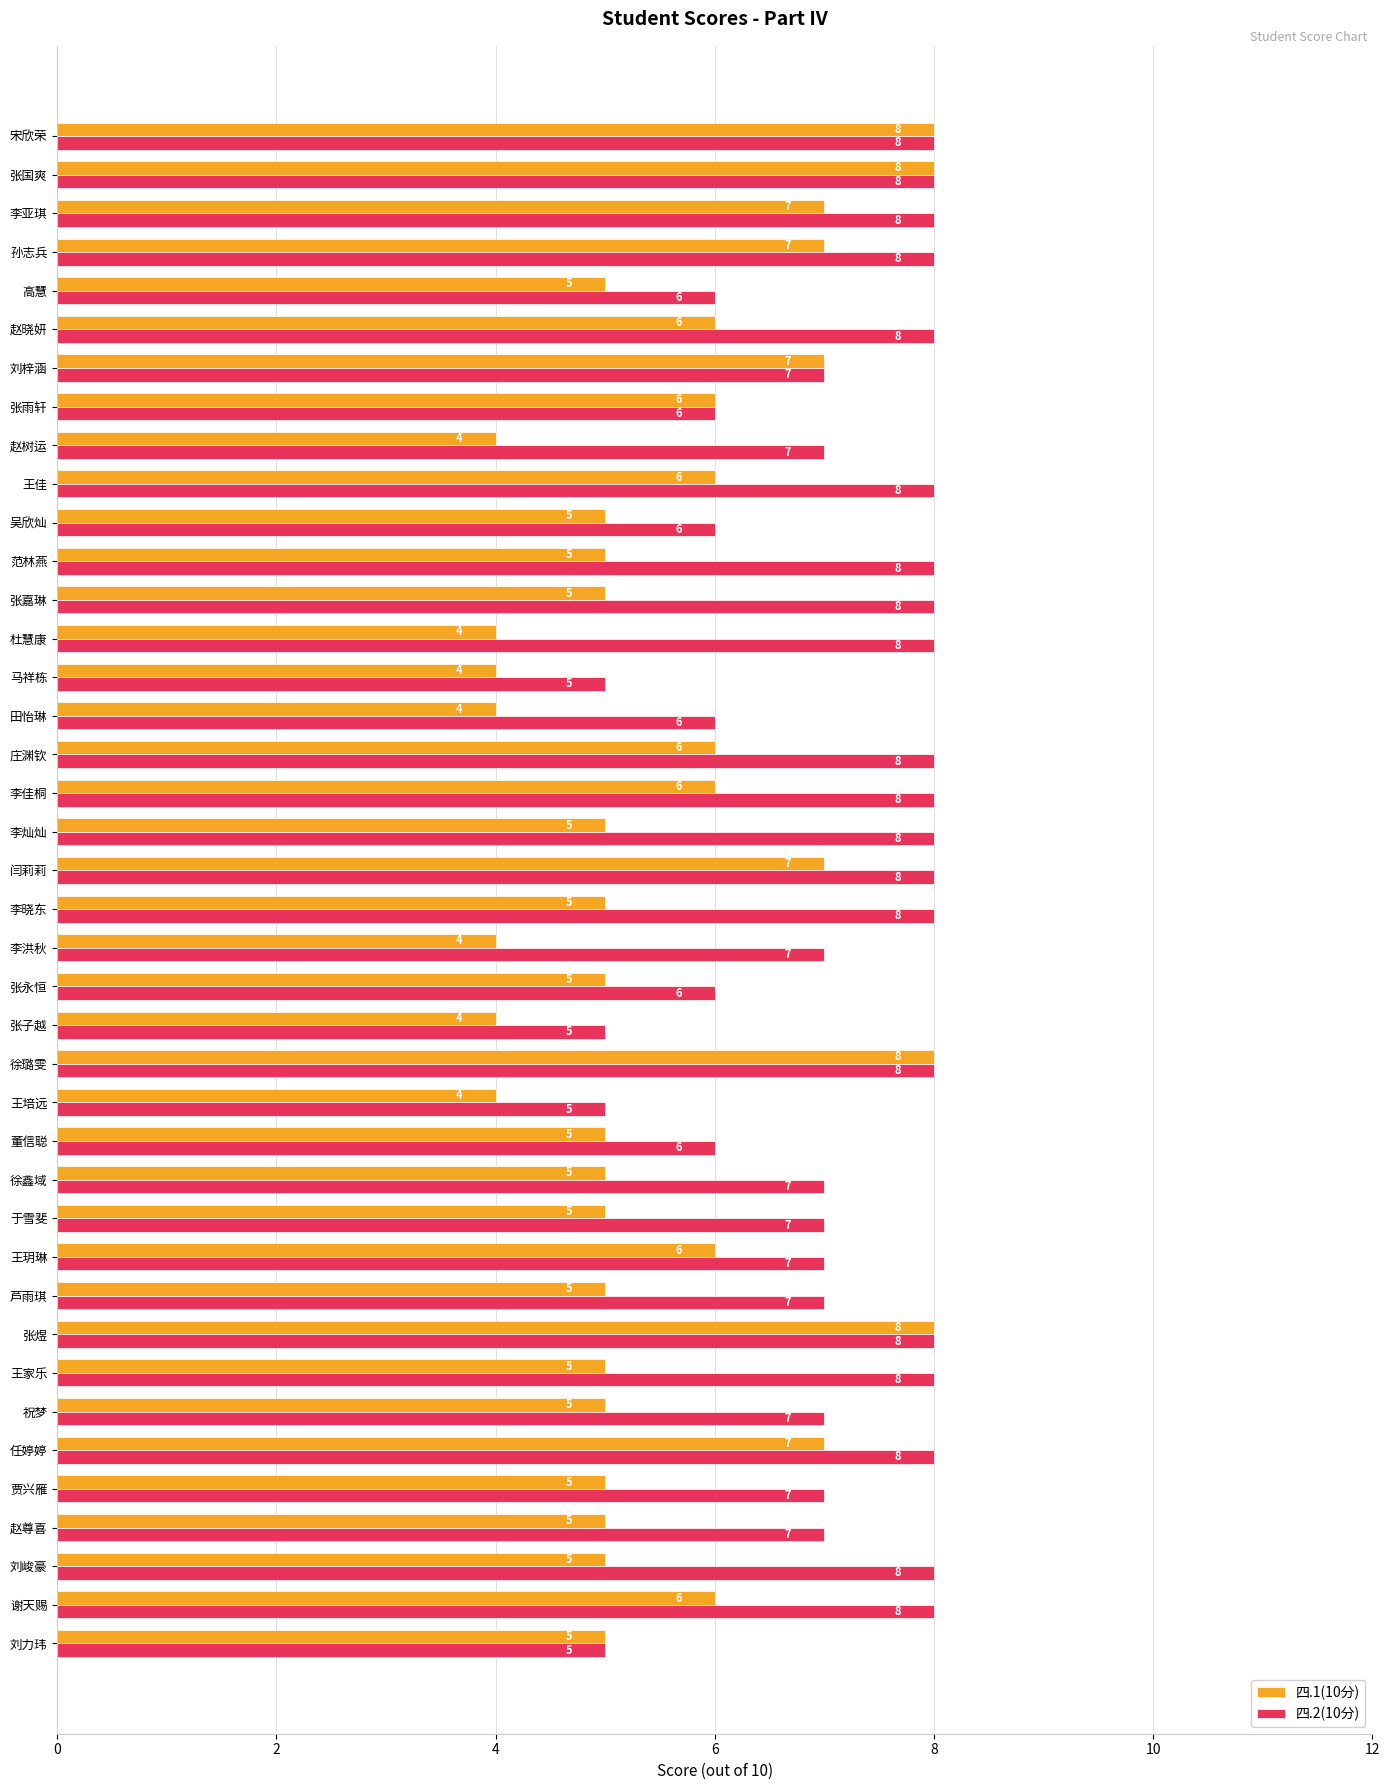

Rank the series by their average value, from highest to lowest.

四.2(10分), 四.1(10分)